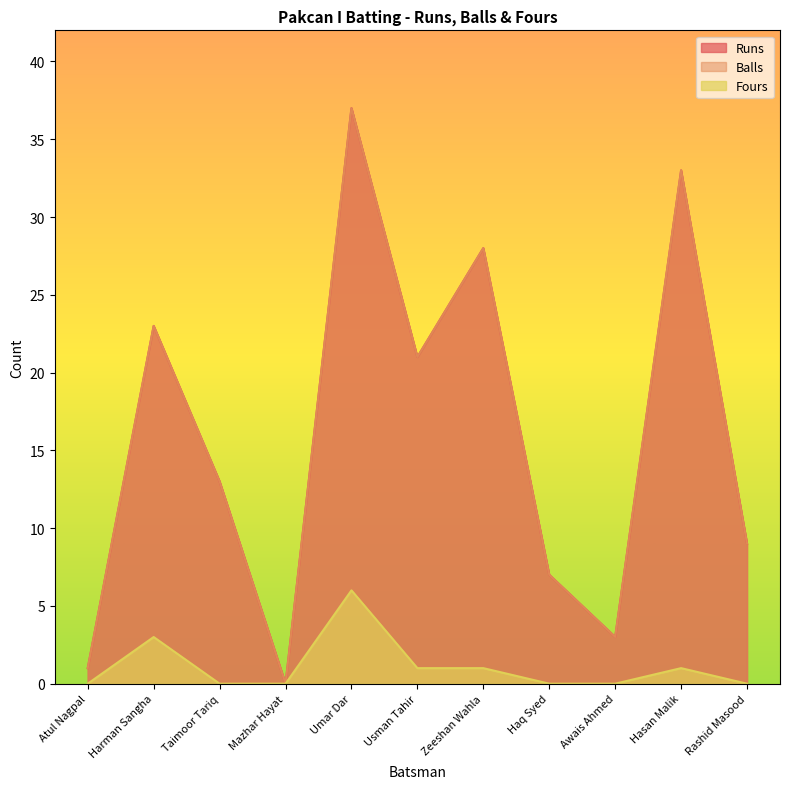

What is the average value of the Runs series?

16